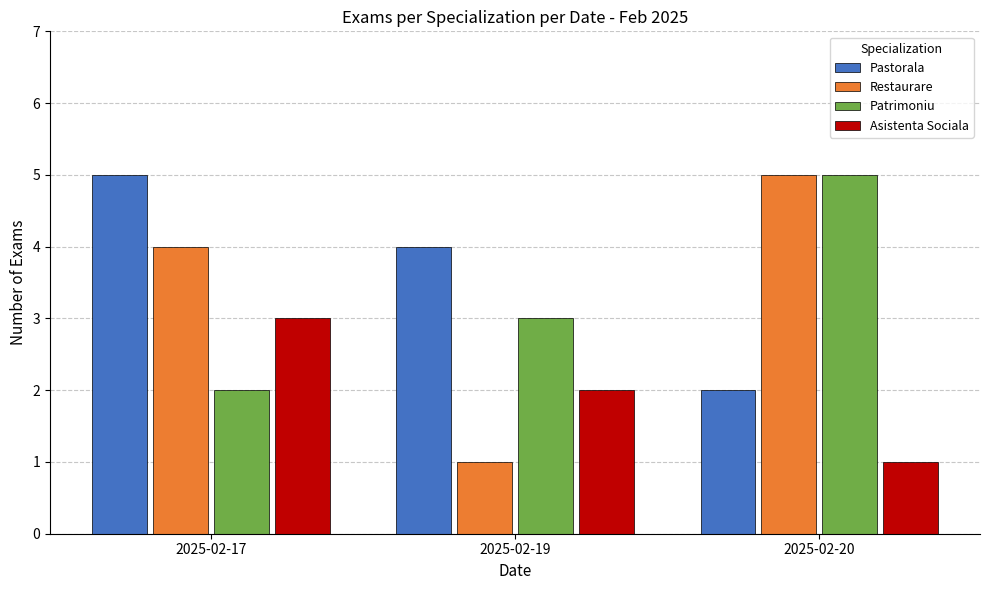

What is the sum of all Patrimoniu values?

10